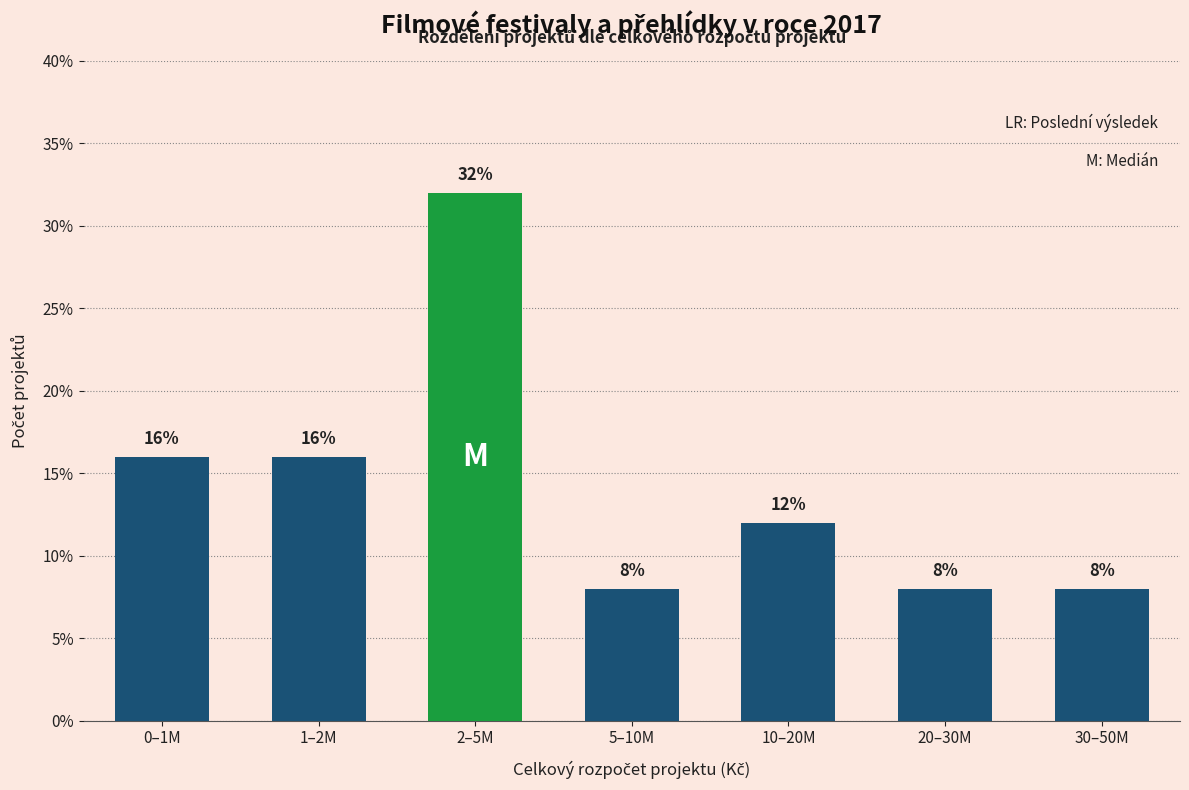

Reading right to left, list all the values displayed in this chart.

30–50M=8	20–30M=8	10–20M=12	5–10M=8	2–5M=32	1–2M=16	0–1M=16